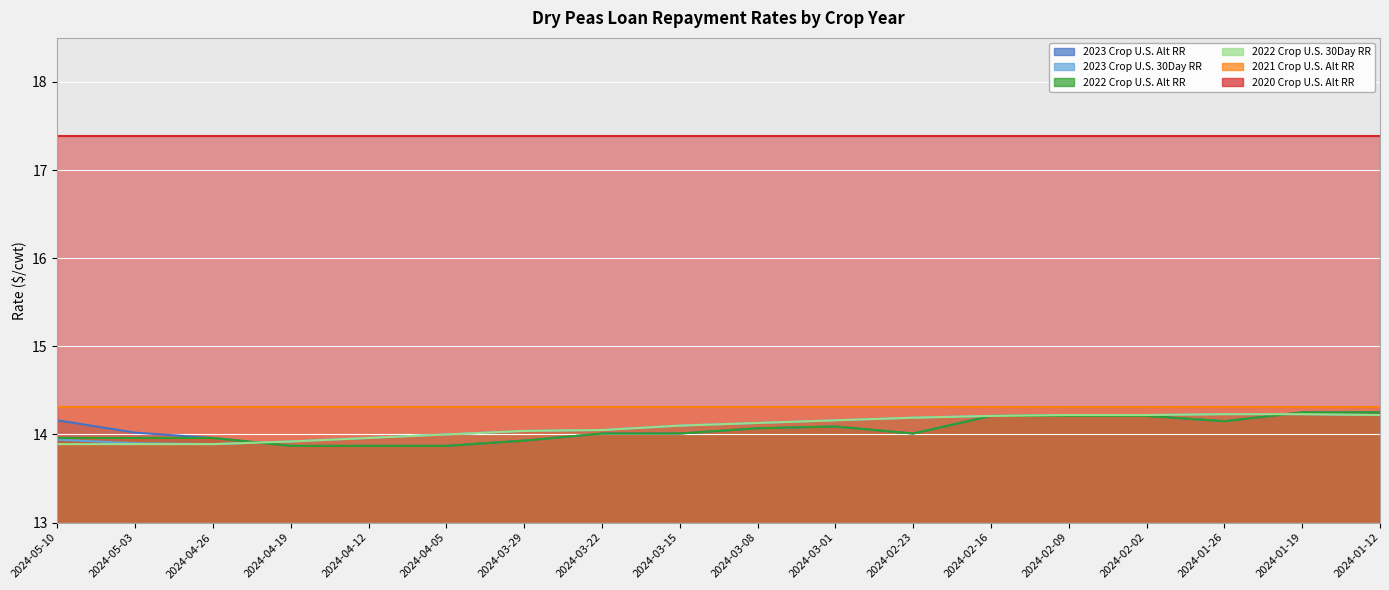

Which series has the widest spread of values?

2023 Crop U.S. Alt RR